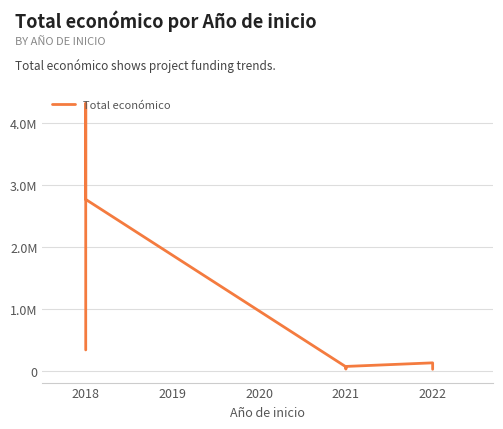

What is the difference between the maximum and minimum values?

4284173.0